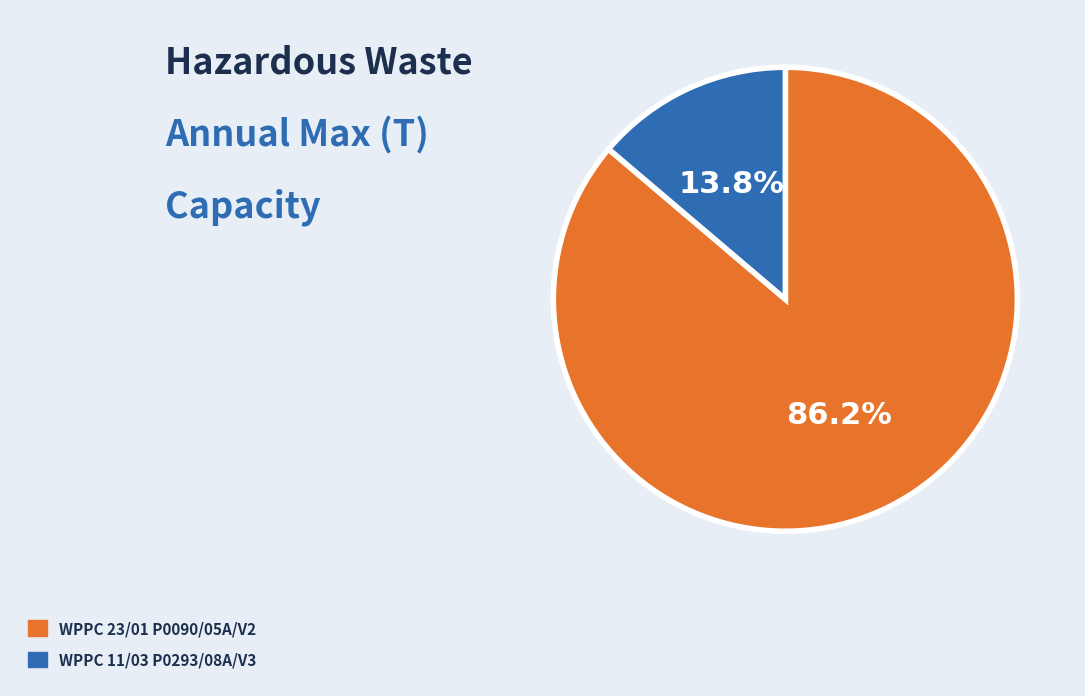

What is the largest slice in the pie chart?

WPPC 23/01 P0090/05A/V2